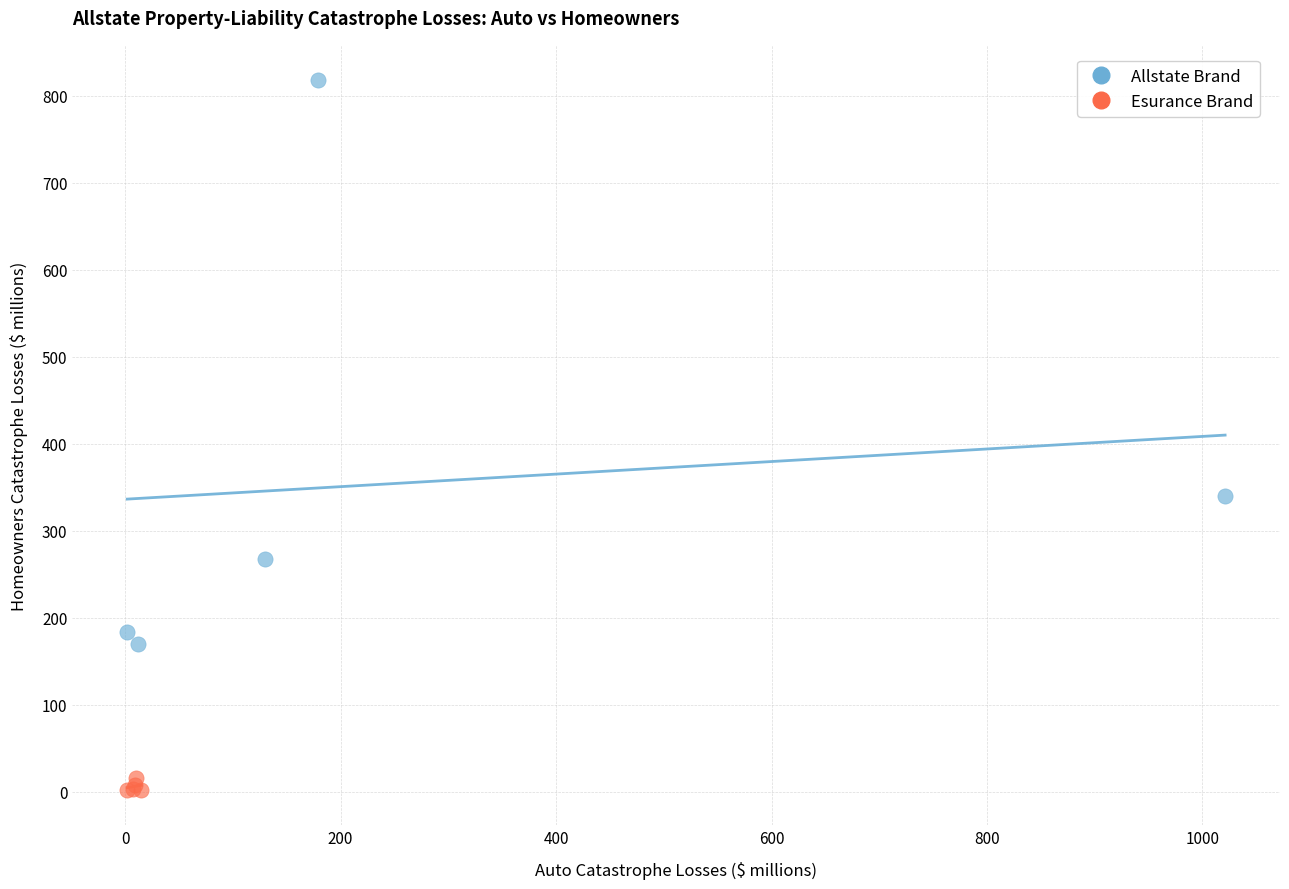

Which series reaches the maximum Y coordinate?

Allstate Brand